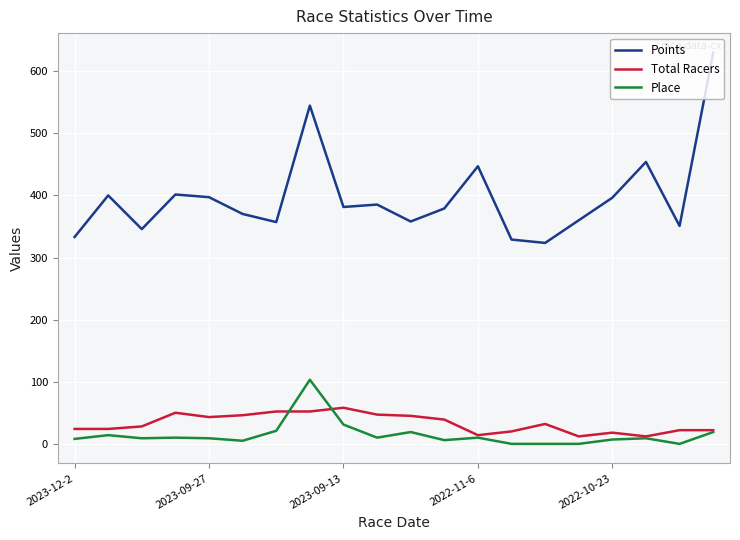

How many lines are shown in the chart?

3